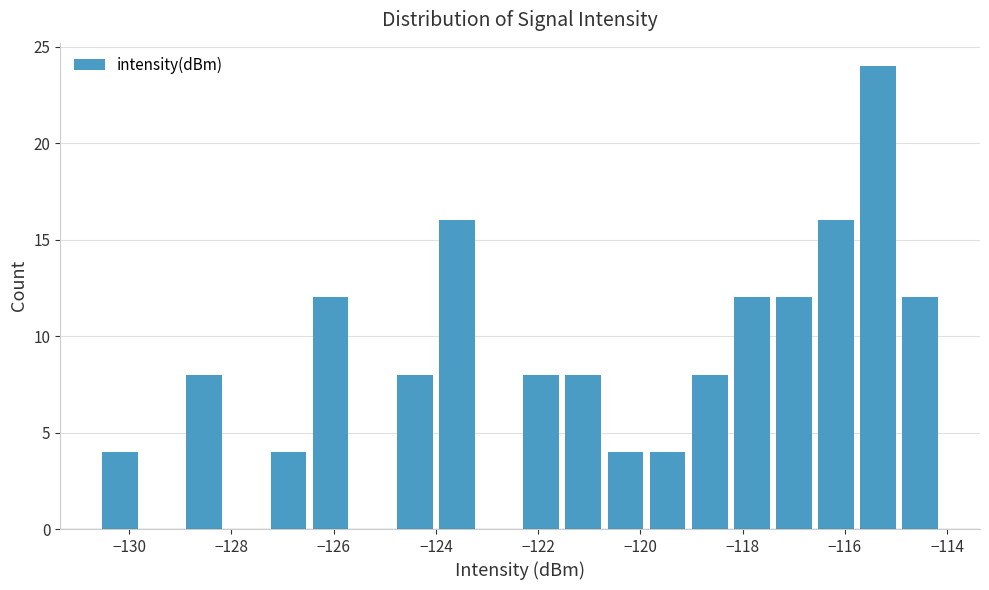

Reading left to right, transcribe this chart: for each bar, give the range it covers on the x-axis and its height. Neither the bar edges nor the heights are printed on the chart, so give them approximately, as read against the axes.

-130.6 to -129.8: 4
-129.8 to -129.0: 0
-129.0 to -128.2: 8
-128.2 to -127.2: 0
-127.2 to -126.4: 4
-126.4 to -125.6: 12
-125.6 to -124.8: 0
-124.8 to -124.0: 8
-124.0 to -123.2: 16
-123.2 to -122.4: 0
-122.4 to -121.6: 8
-121.6 to -120.8: 8
-120.8 to -119.8: 4
-119.8 to -119.0: 4
-119.0 to -118.2: 8
-118.2 to -117.4: 12
-117.4 to -116.6: 12
-116.6 to -115.8: 16
-115.8 to -115.0: 24
-115.0 to -114.2: 12